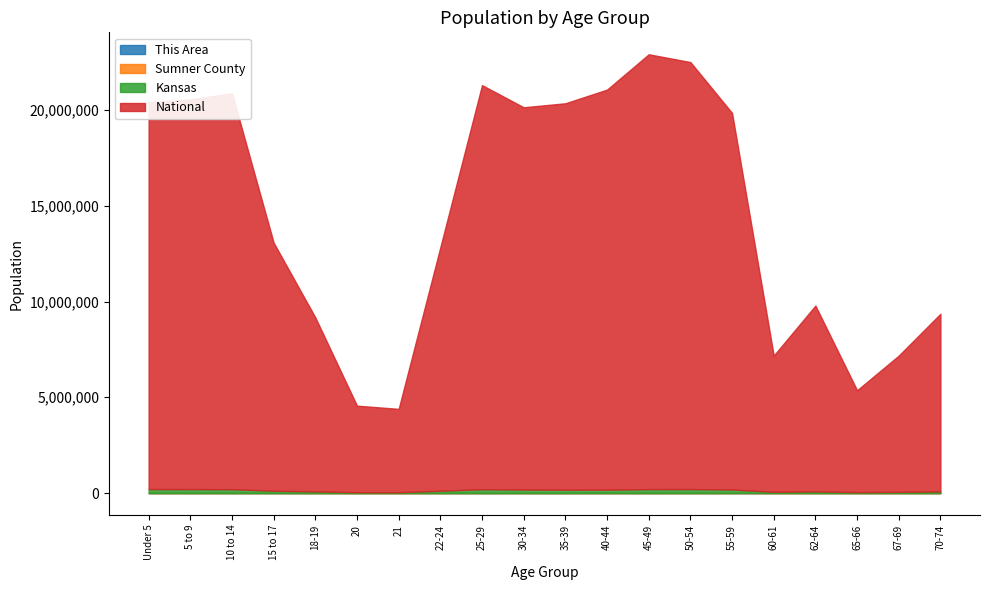

Reading right to left, transcribe all the data shown in this chart.

This Area: 49	31	20	38	29	106	123	94	76	65	77	65	35	8	7	28	54	69	85	81
Sumner County: 812	607	419	784	589	1745	2114	1780	1390	1303	1335	1280	711	227	250	524	1165	1786	1755	1608
Kansas: 82634	61181	46574	85074	63661	182512	204434	201830	174285	172388	179937	197783	120765	40931	42758	83705	120116	198884	202447	205492
National: 9278166	7115361	5319902	9704197	7113727	19664805	22298125	22708591	20890964	20179642	19962099	21101849	12712576	4354294	4519129	9086089	12954254	20677194	20348657	20201362